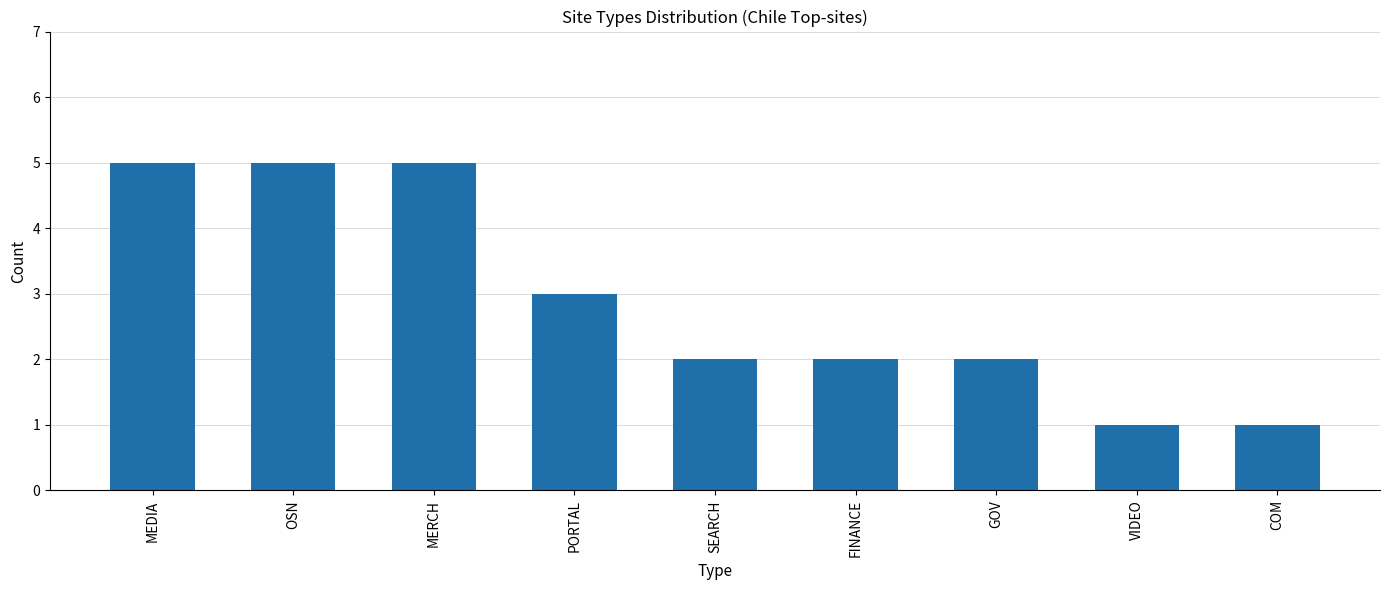

What is the difference between the maximum and minimum values?

4